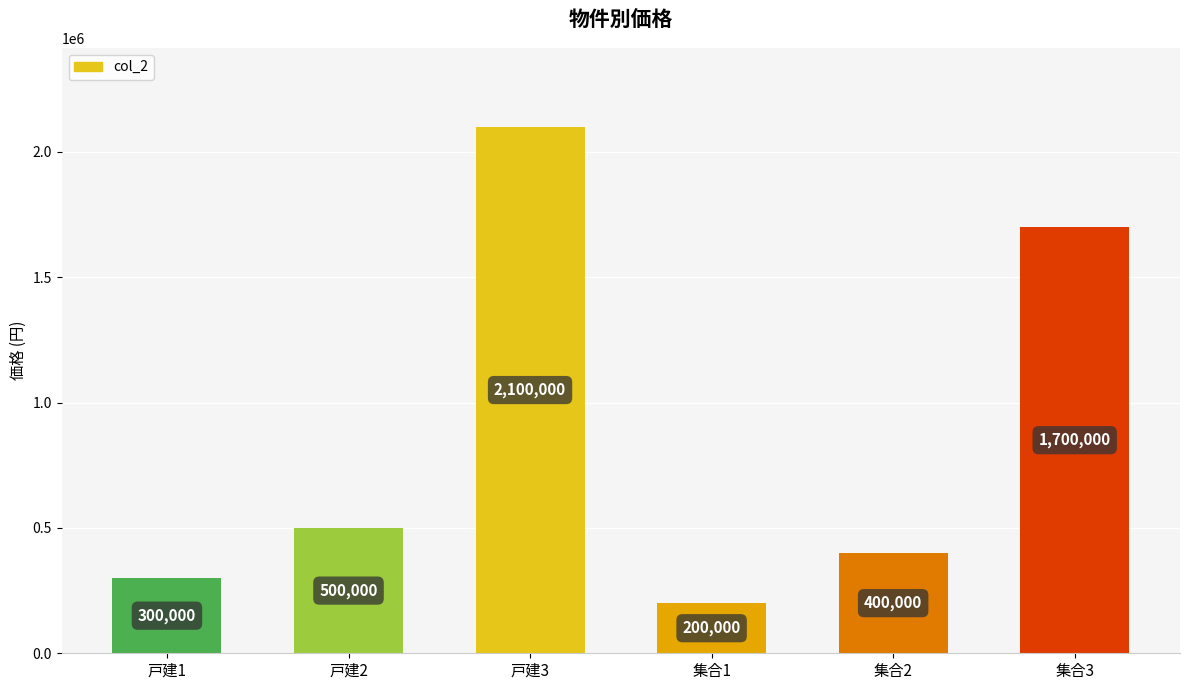

Is it true that the value at 集合1 is 200000?

True